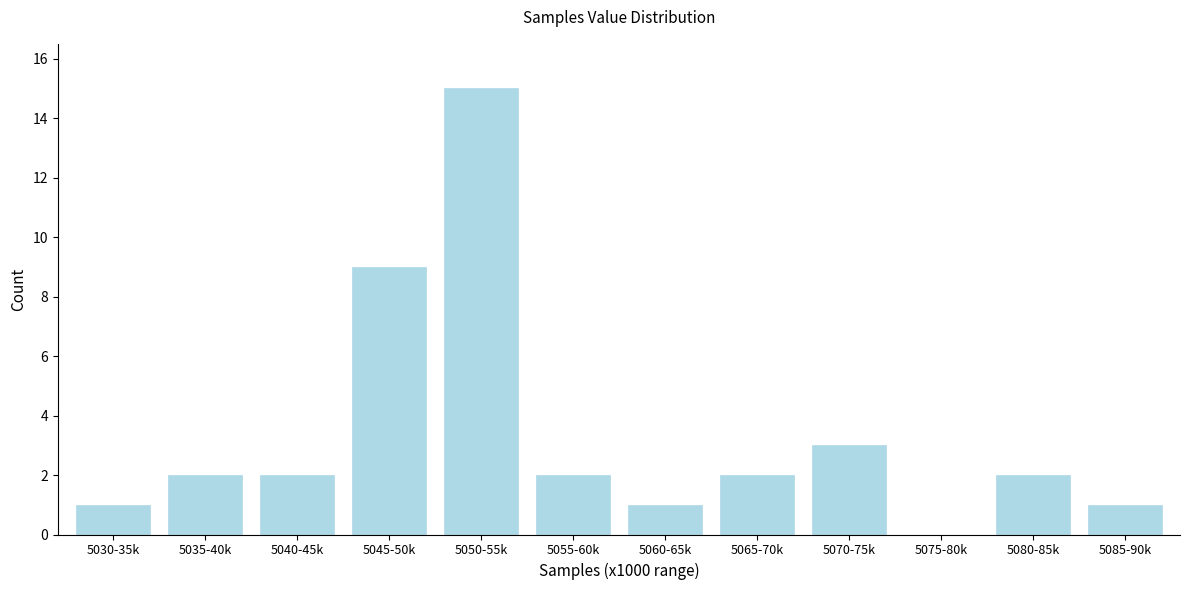

Reading right to left, transcribe all the data shown in this chart.

5085-90k=1	5080-85k=2	5075-80k=0	5070-75k=3	5065-70k=2	5060-65k=1	5055-60k=2	5050-55k=15	5045-50k=9	5040-45k=2	5035-40k=2	5030-35k=1